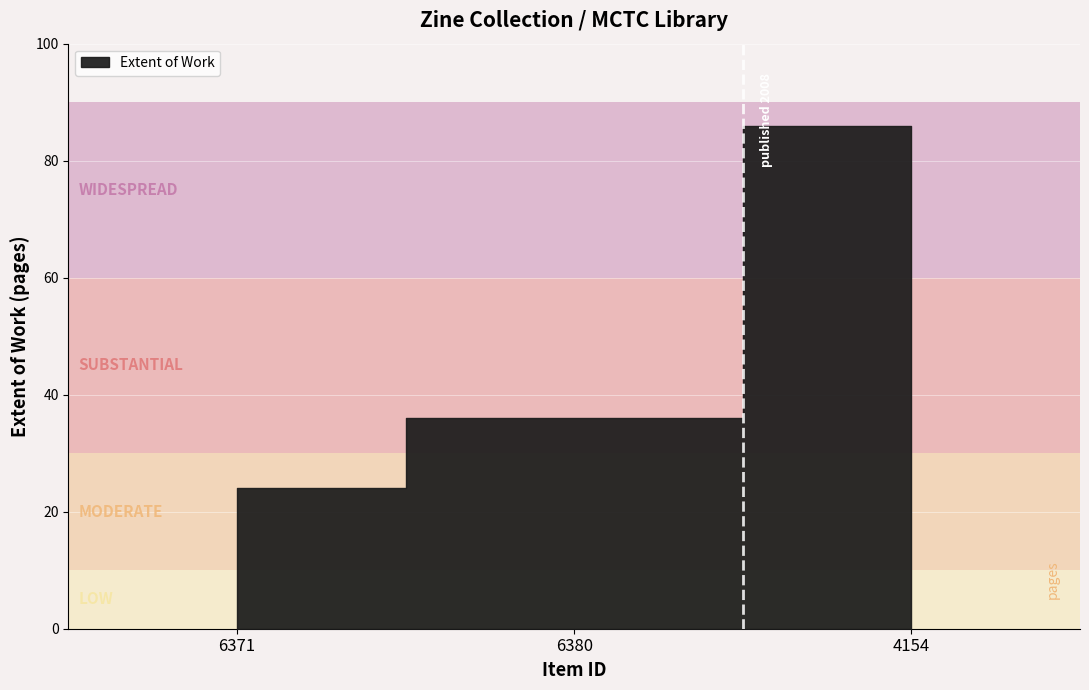

What position from the right is 6371?

3